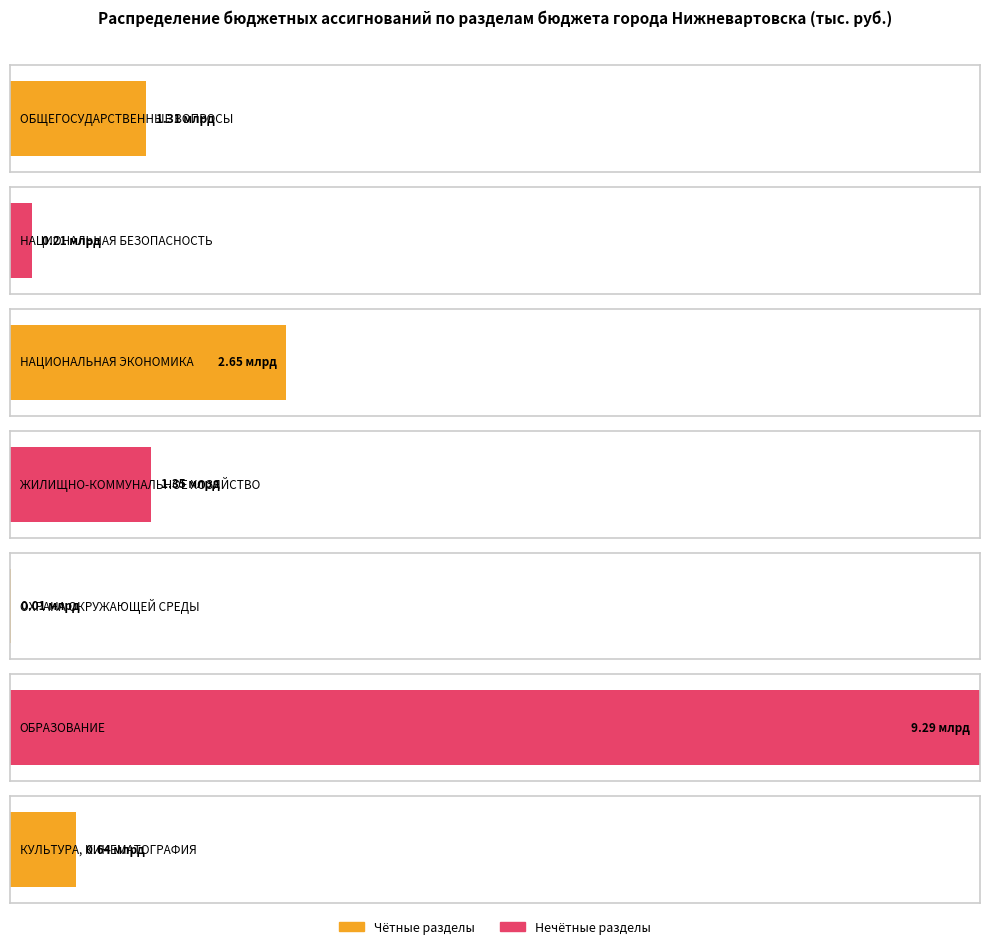

How many bars are there in total?

7